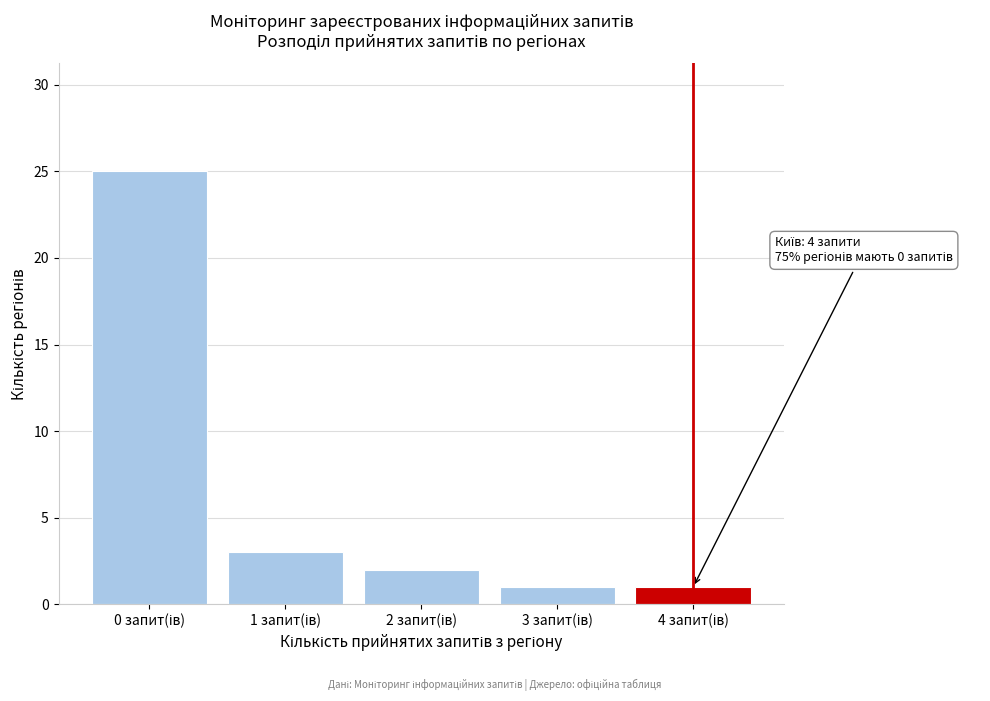

Reading right to left, what are all the values shown in this chart?

1	1	2	3	25